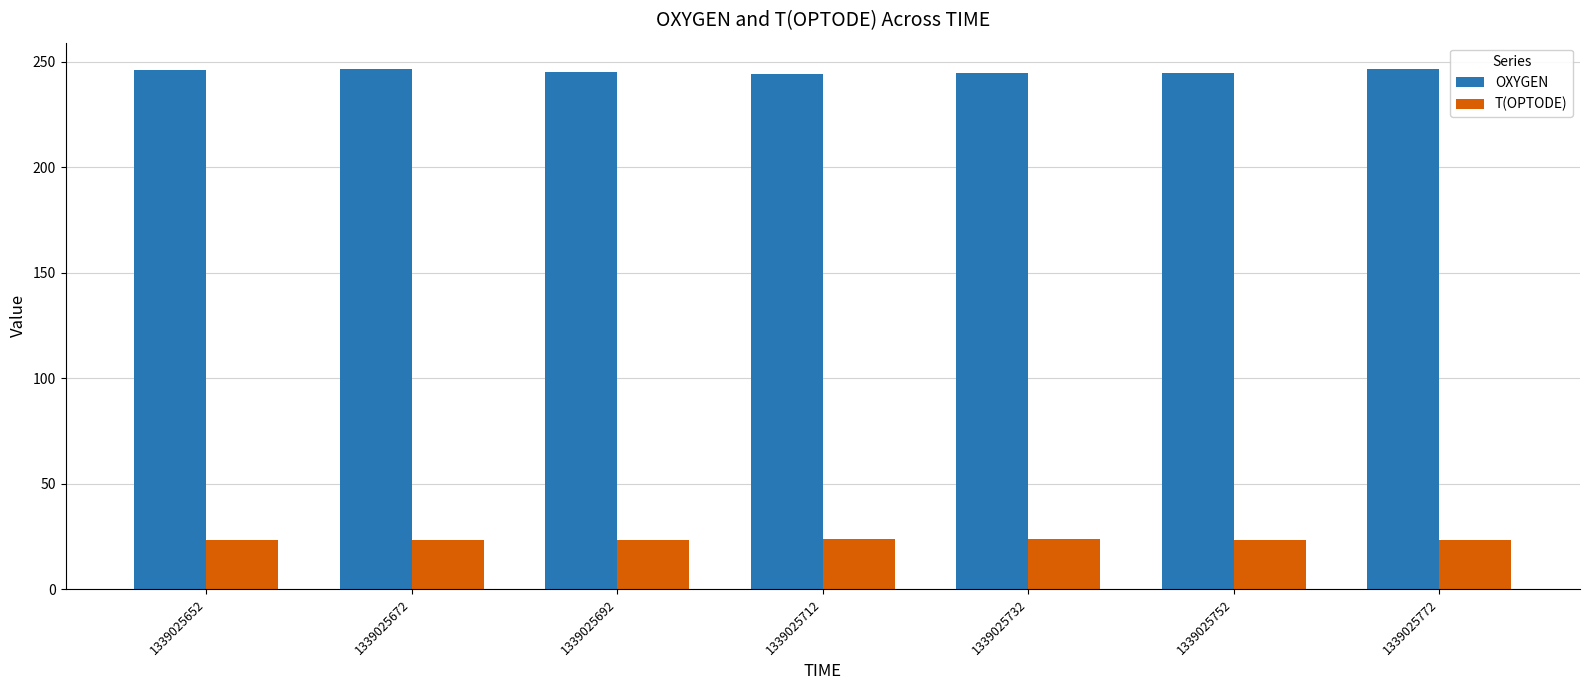

How many distinct data groups are displayed?

2